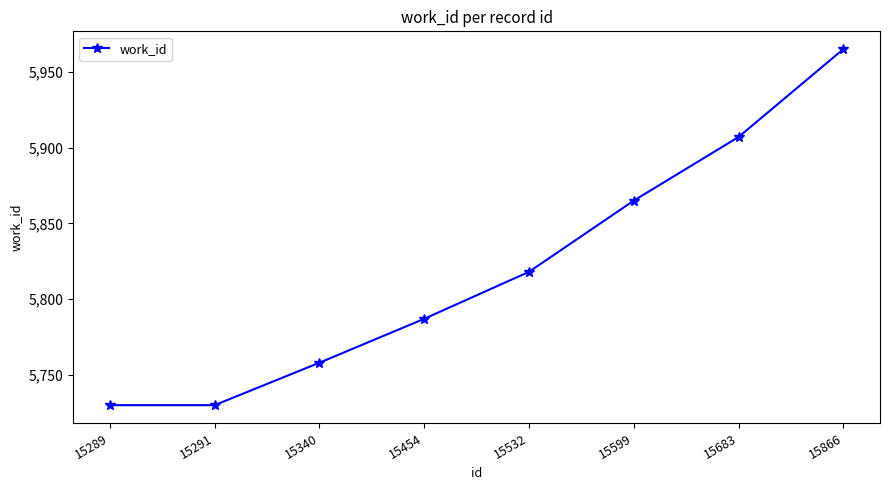

What is the sum of the values at 15683 and 15532?

11725